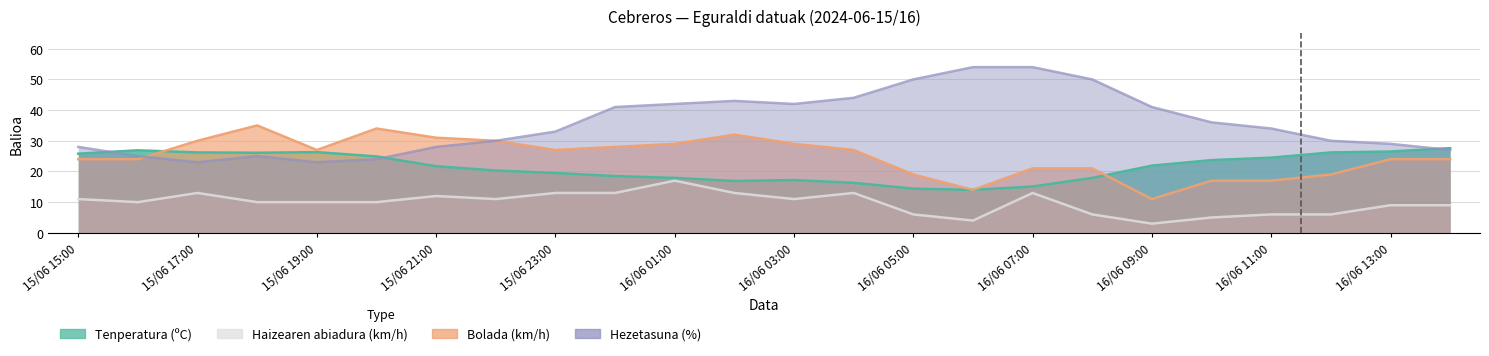

What are all the series names shown in the legend?

Tenperatura (ºC), Haizearen abiadura (km/h), Bolada (km/h), Hezetasuna (%)